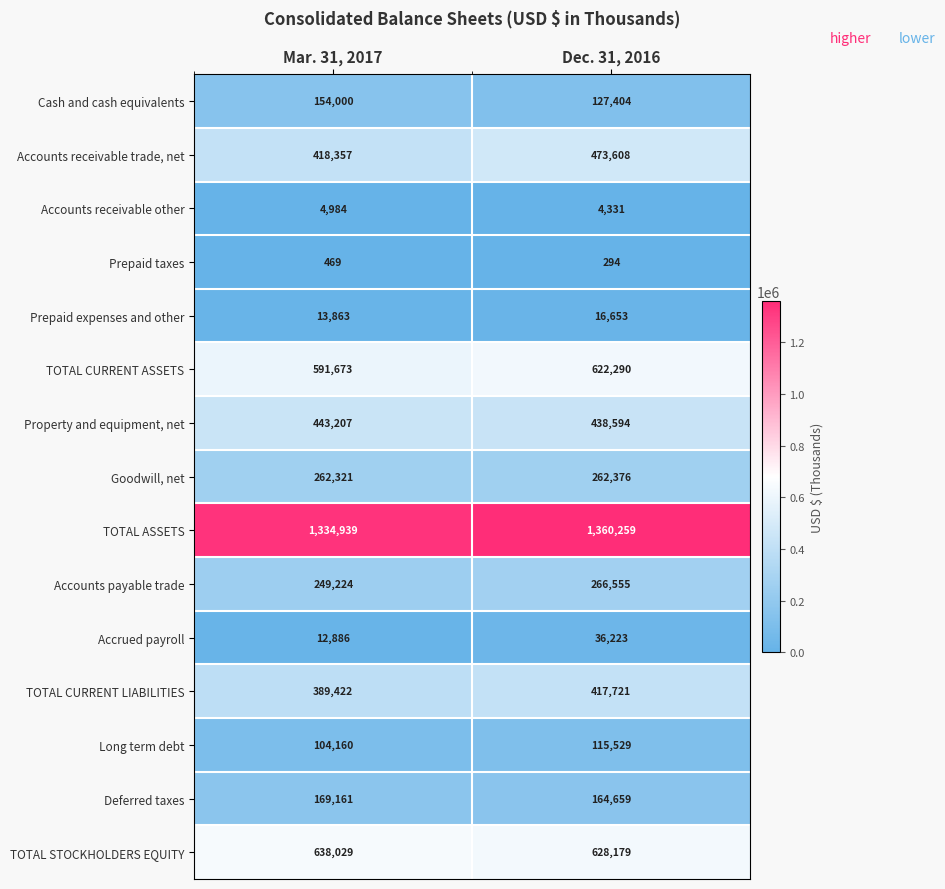

What is the greatest value displayed?

1360259